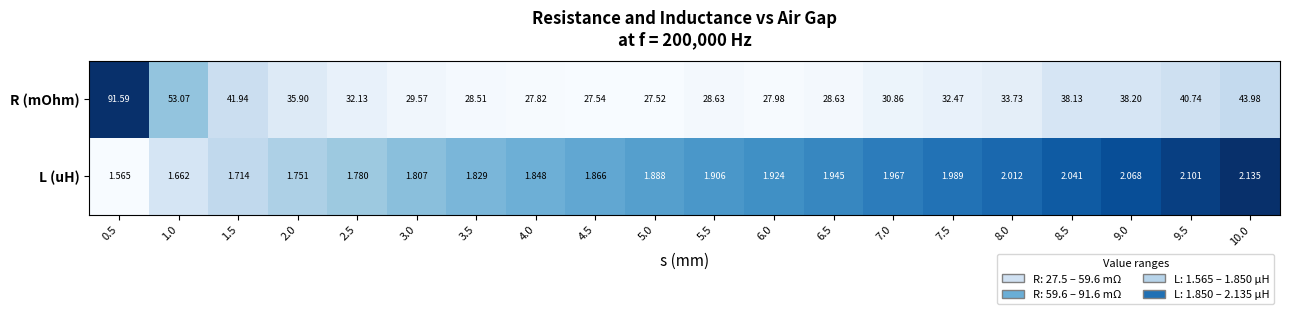

How many series are shown in this chart?

2